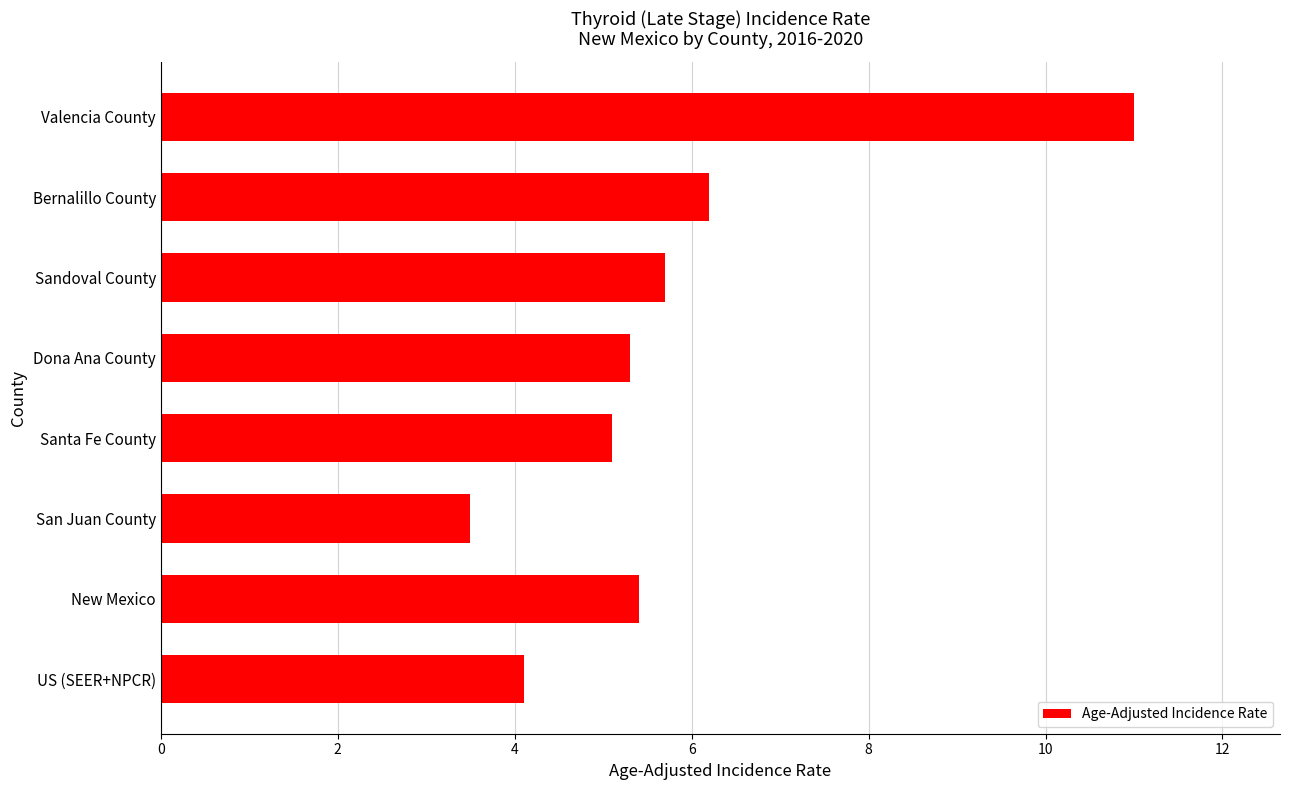

At which category does the chart reach its peak across all series?

Valencia County